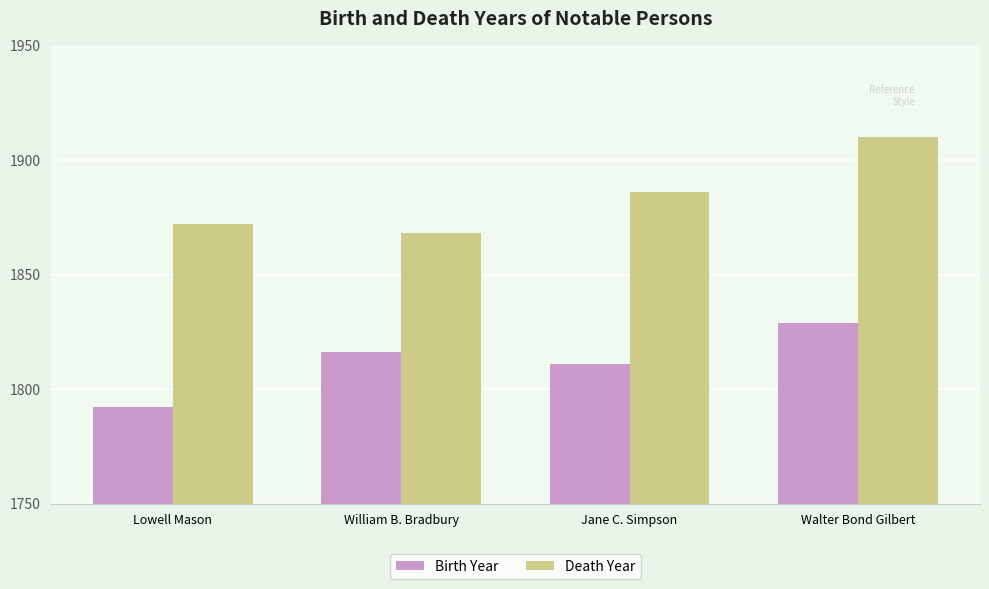

The value of Birth Year at Lowell Mason is 1792. True or false?

True